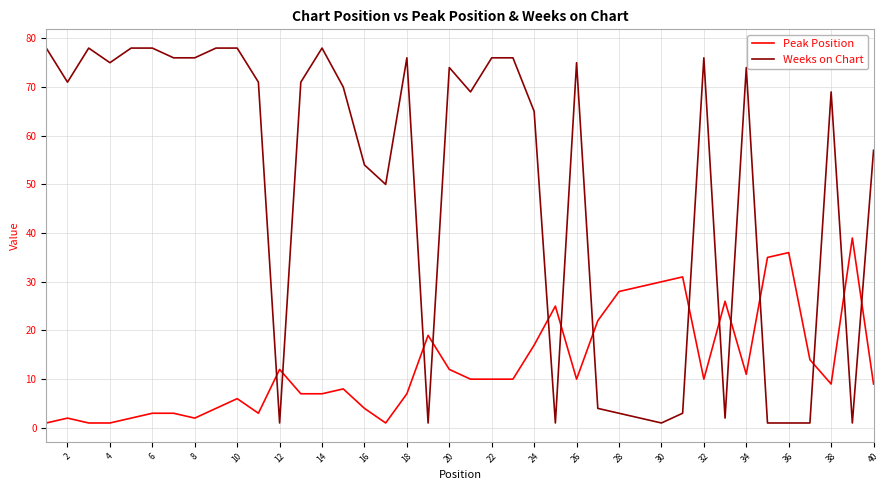

What is the average value of the Peak Position series?

13